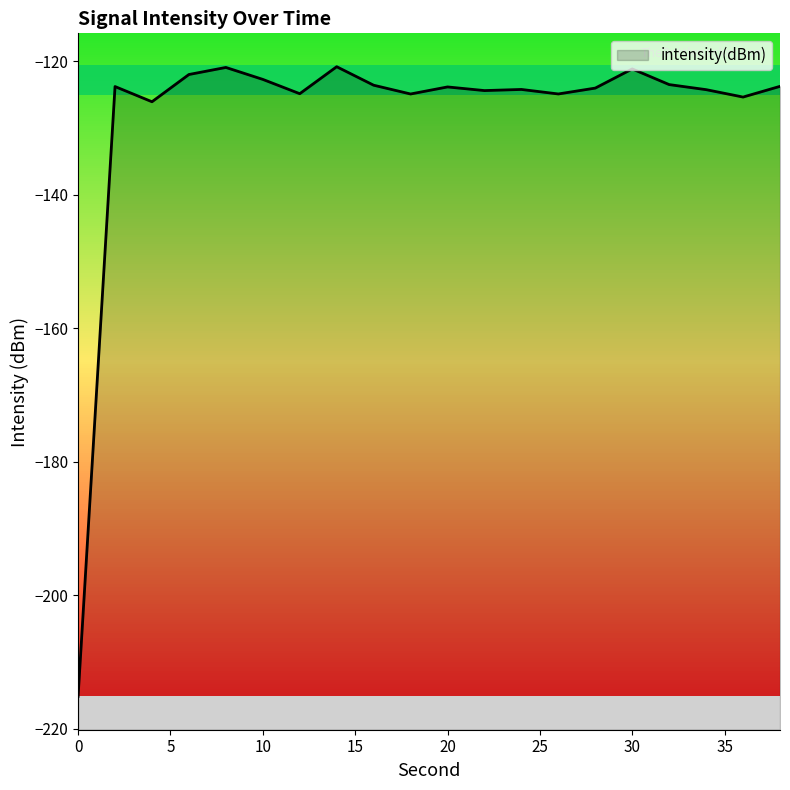

What is the average value?

-128.2